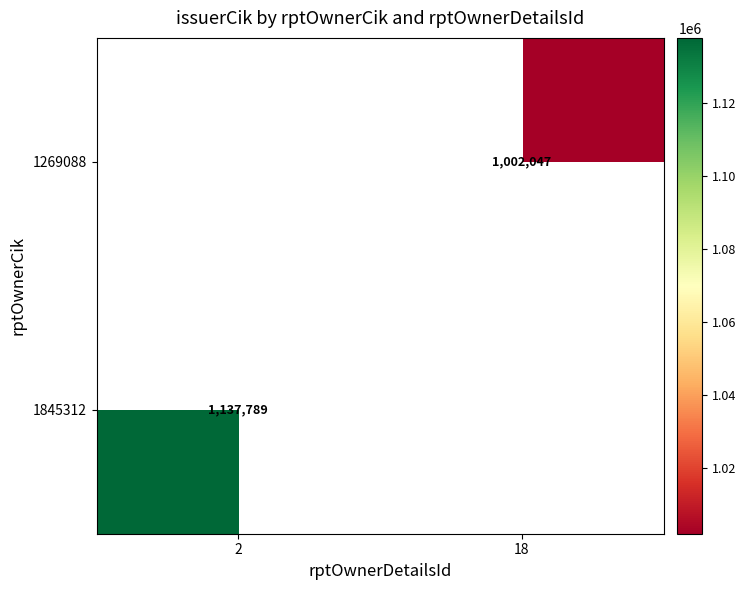

How many distinct data groups are displayed?

2